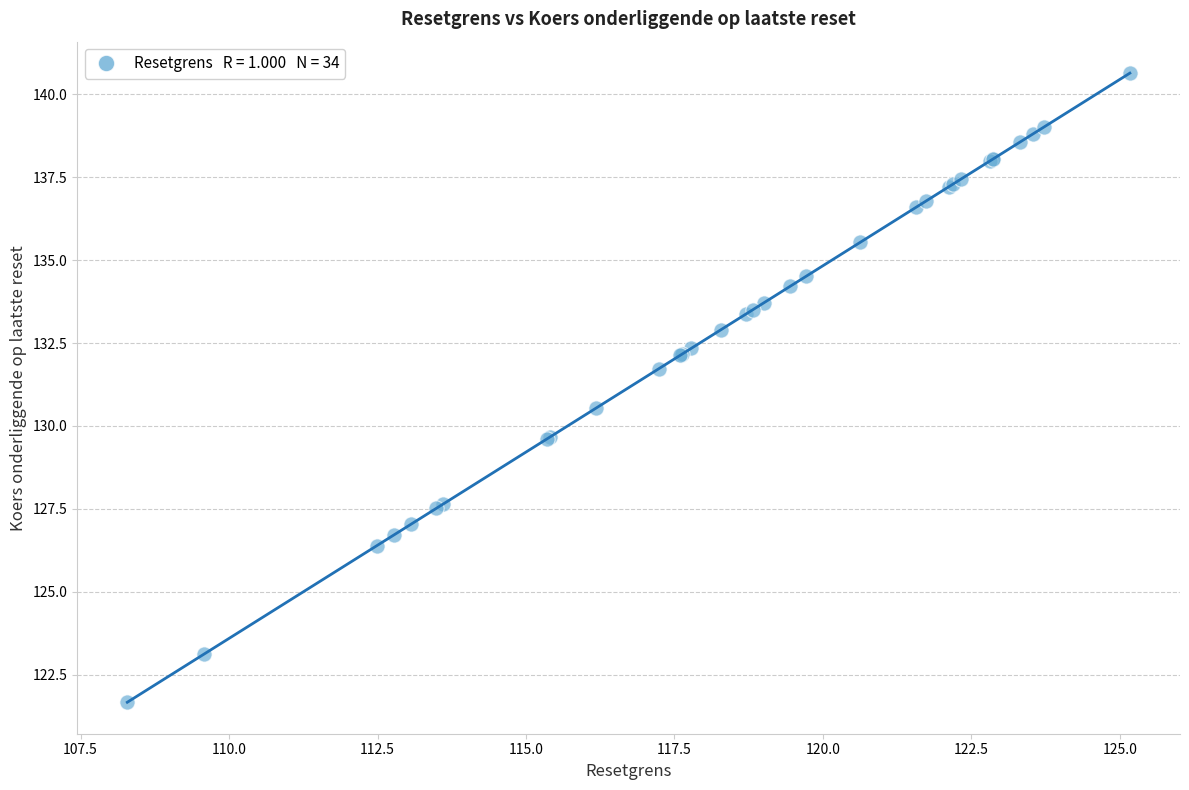

What Y value in the scatter plot is closest to 131?

130.5